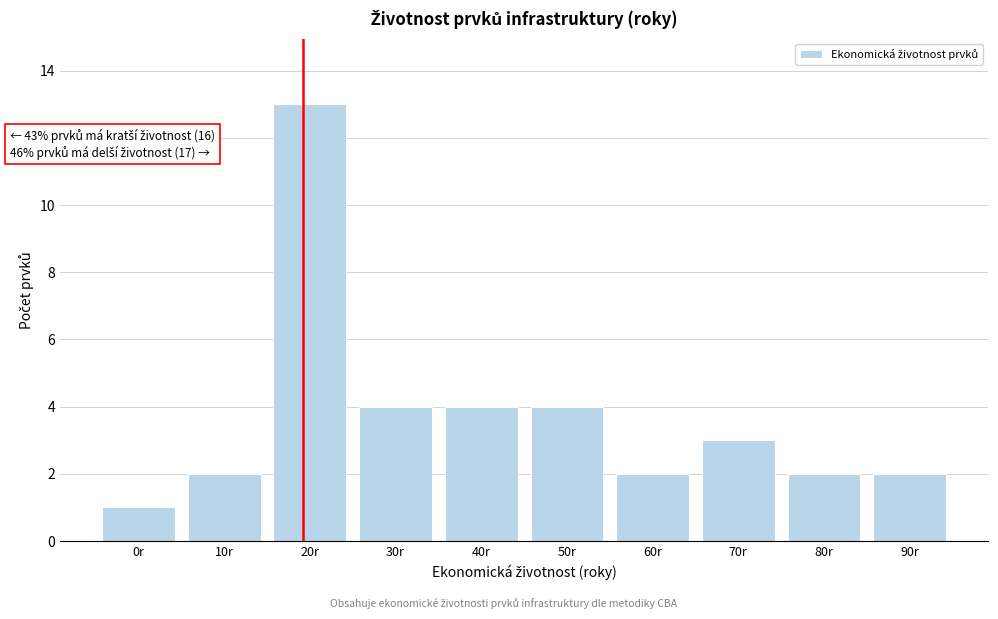

Reading right to left, extract all data points from this chart.

90r=2	80r=2	70r=3	60r=2	50r=4	40r=4	30r=4	20r=13	10r=2	0r=1